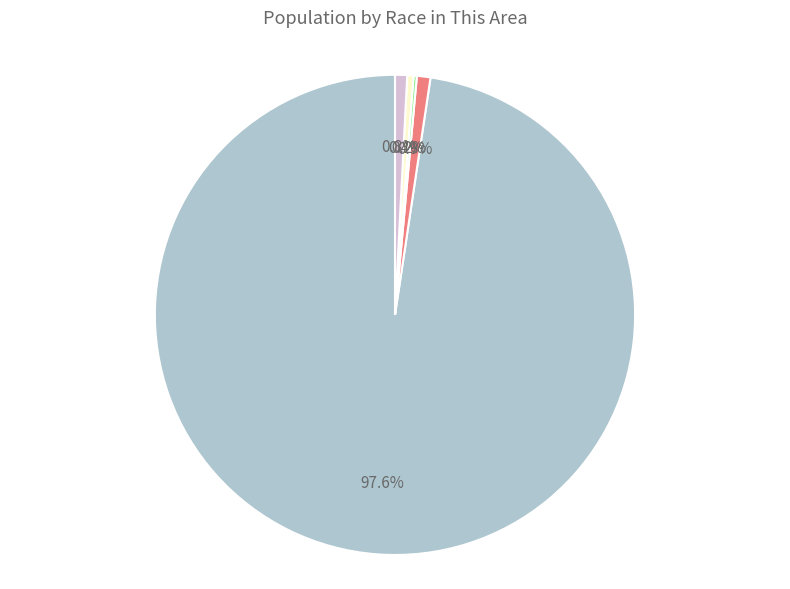

Which category has the biggest portion of the pie?

White alone